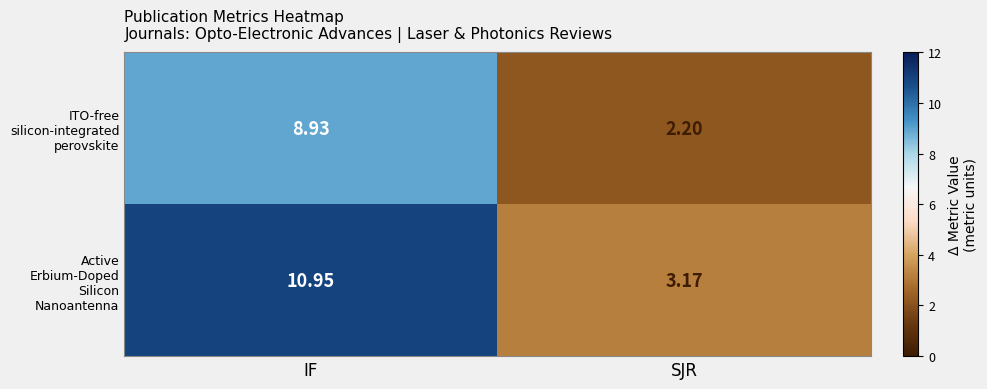

At which category does the chart reach its peak across all series?

IF